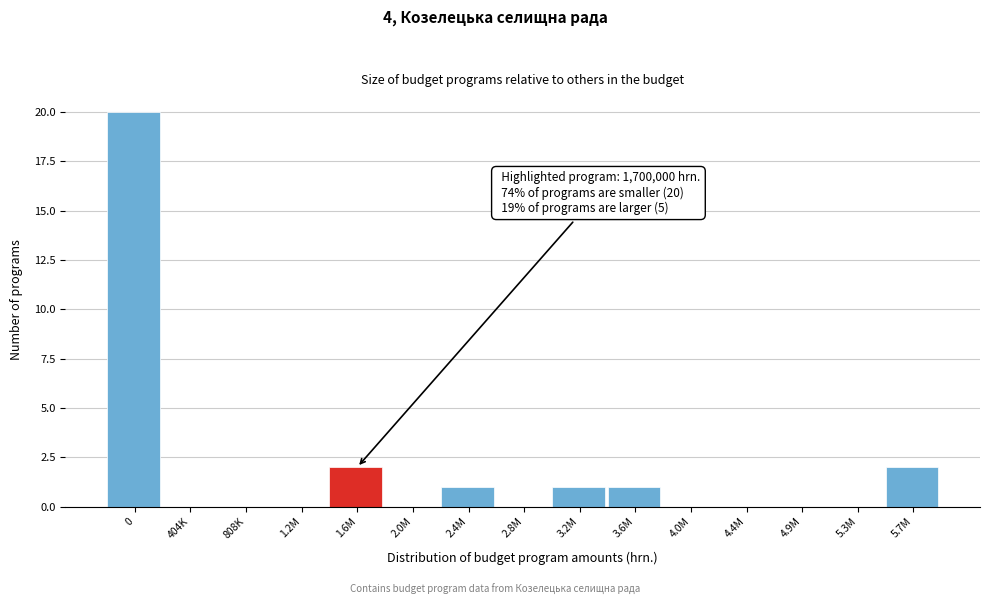

Reading right to left, what are all the values shown in this chart?

5.7M=2	5.3M=0	4.9M=0	4.4M=0	4.0M=0	3.6M=1	3.2M=1	2.8M=0	2.4M=1	2.0M=0	1.6M=2	1.2M=0	808K=0	404K=0	0=20